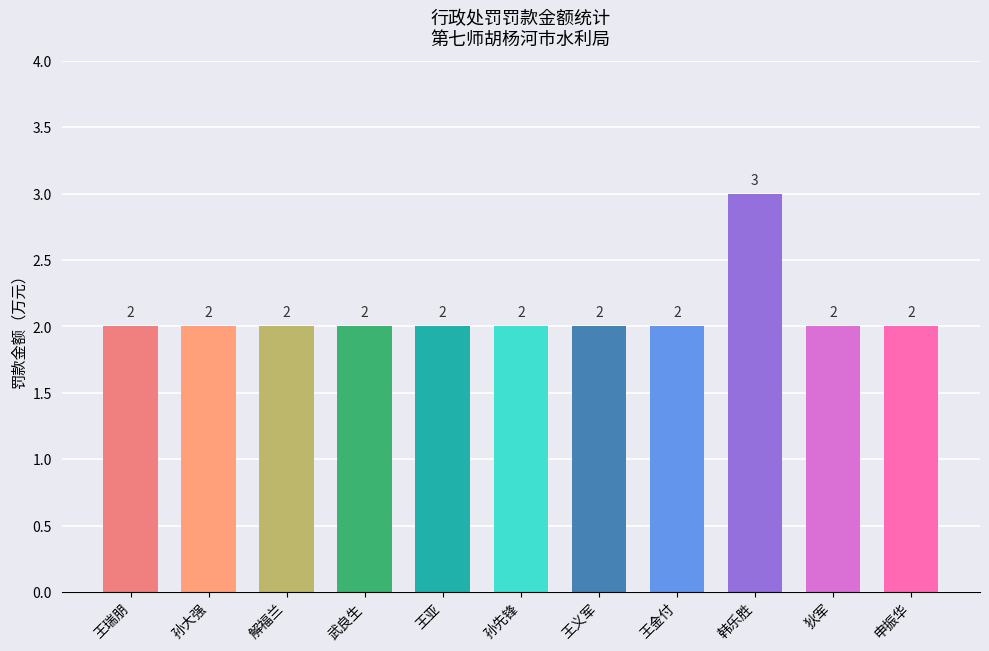

What position from the left is 解福兰?

3